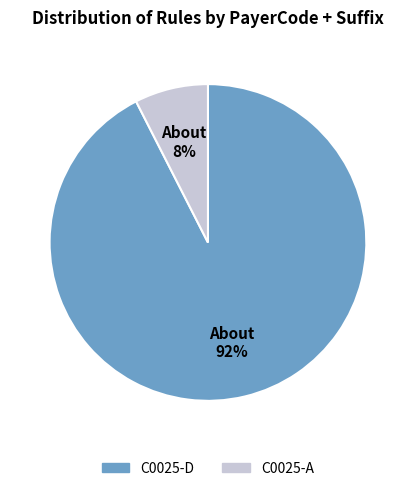

To the nearest percent, what is the average slice percentage?

50%